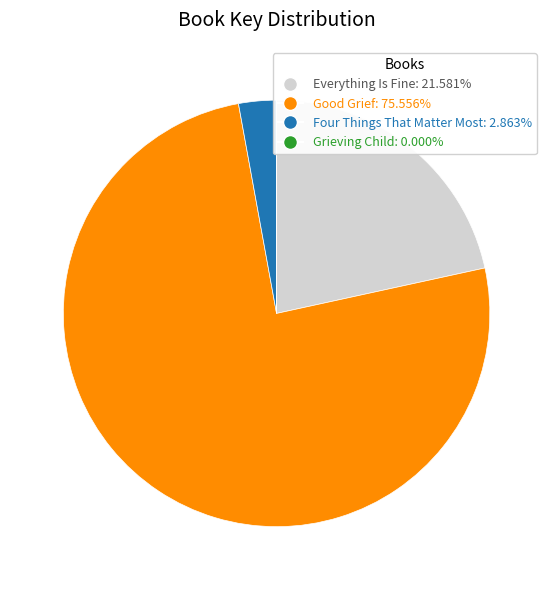

Which slice is the largest?

Good Grief